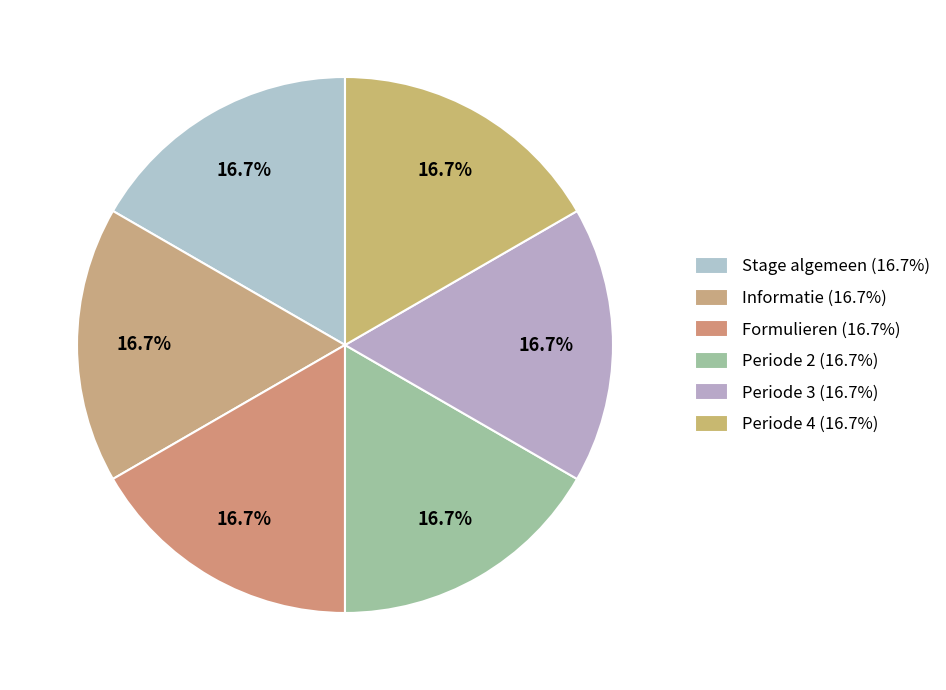

How many slices are in this pie chart?

6